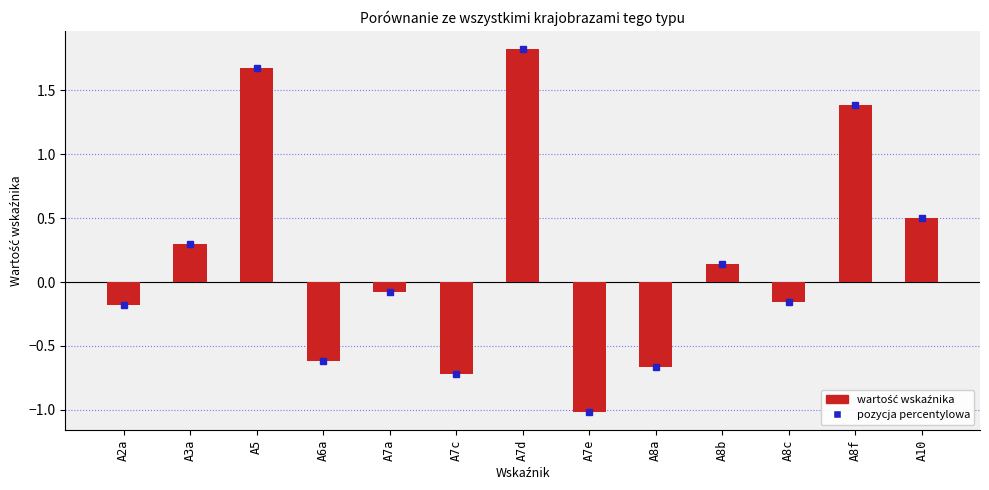

The value at A8a is -0.7. True or false?

True